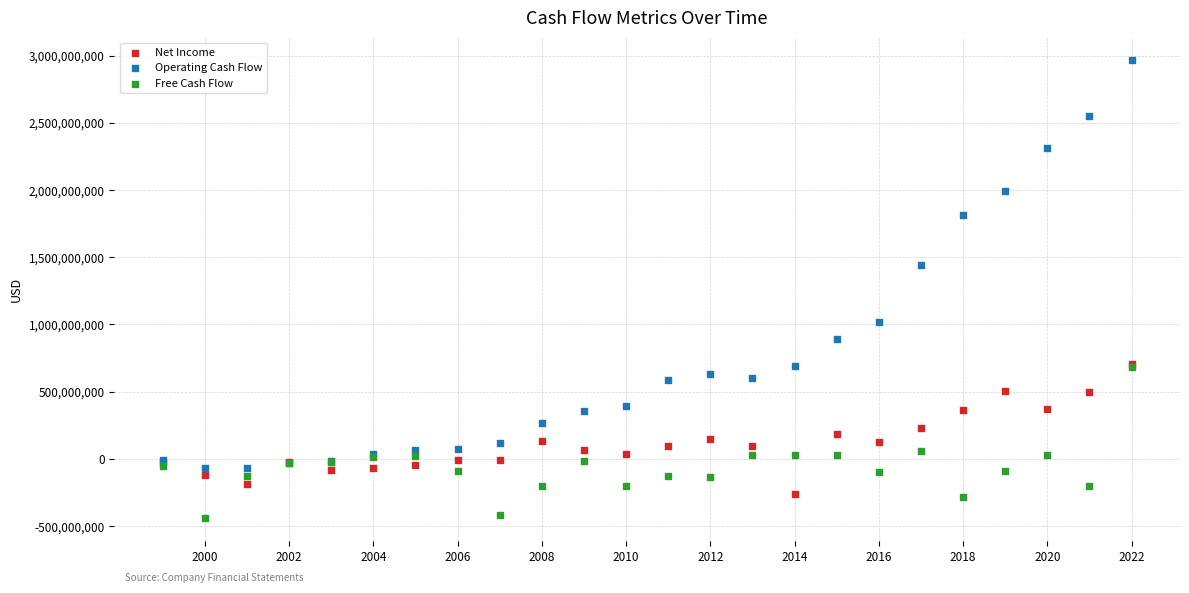

Across all series, what Y value is closest to 1262170500?

1439233000